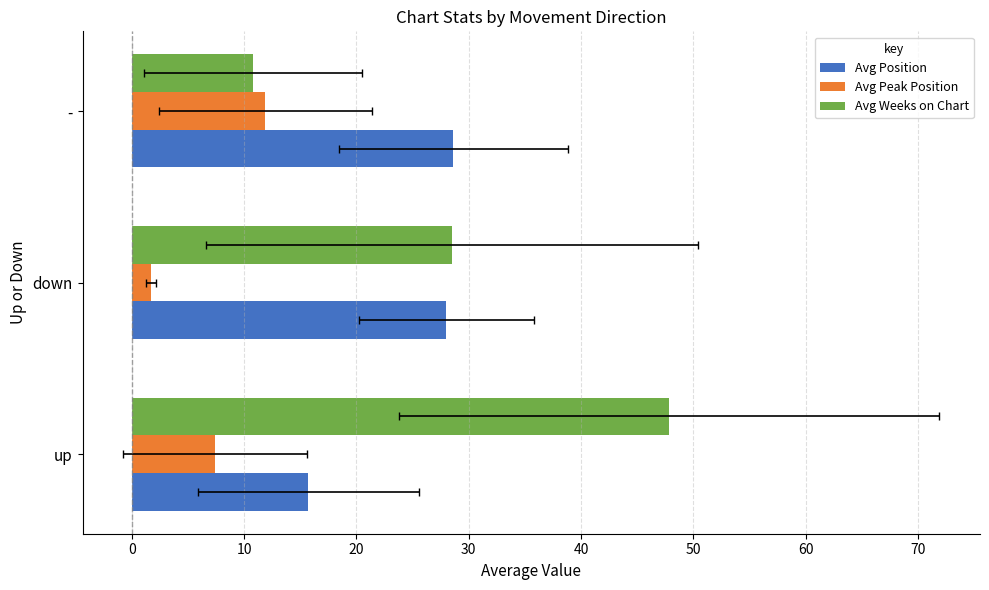

What is the greatest value displayed?

47.8